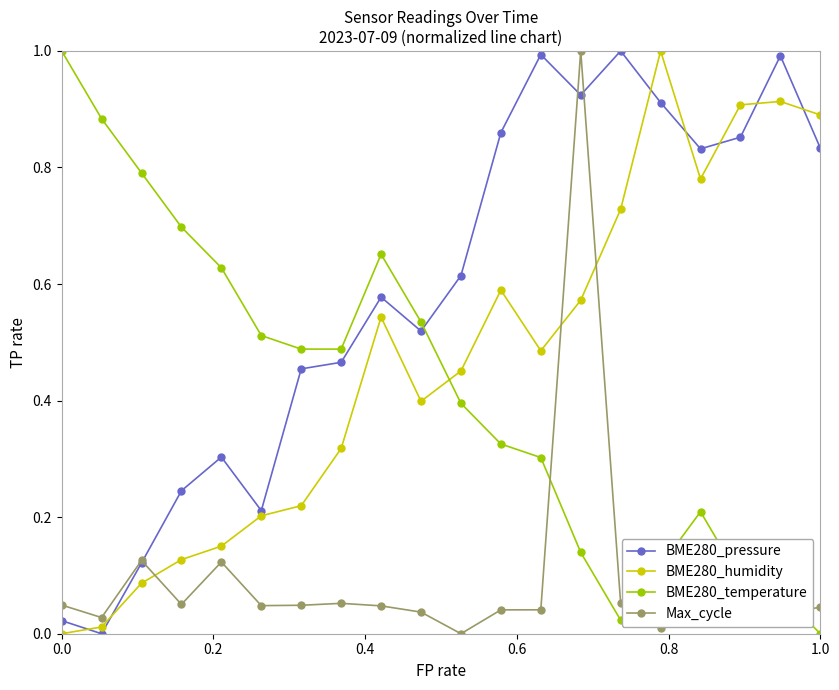

What is the value of the BME280_pressure point at the 13th from the left?

1.0